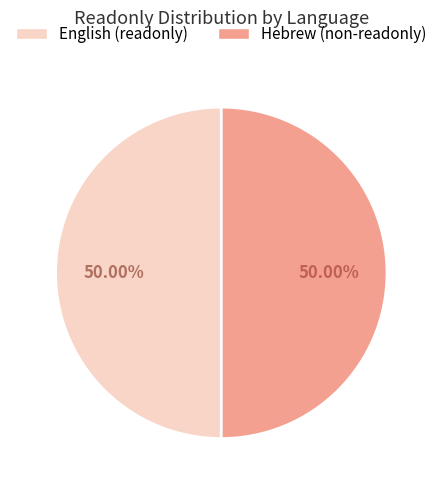

Count the number of slices in the pie.

2